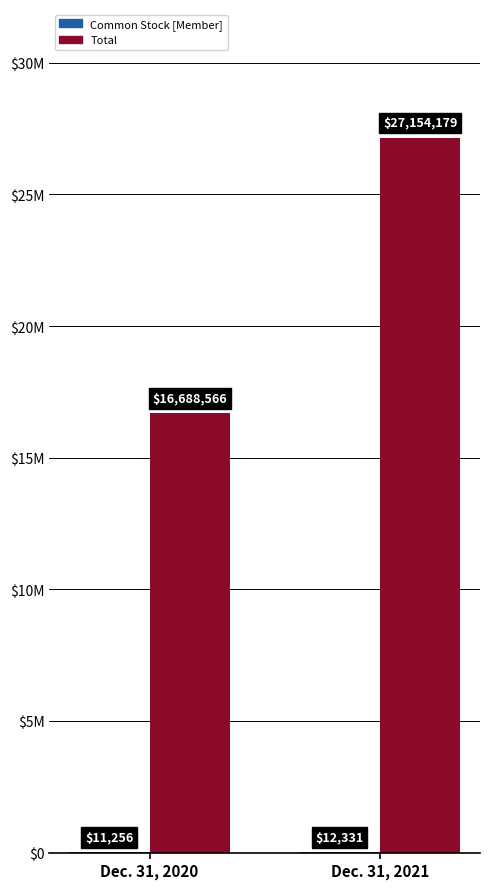

At which category is the sum across all series the highest?

Dec. 31, 2021